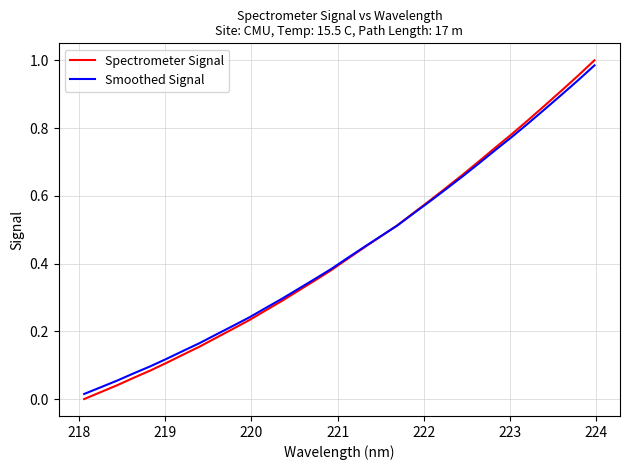

Which series has the largest range (max minus min)?

Spectrometer Signal